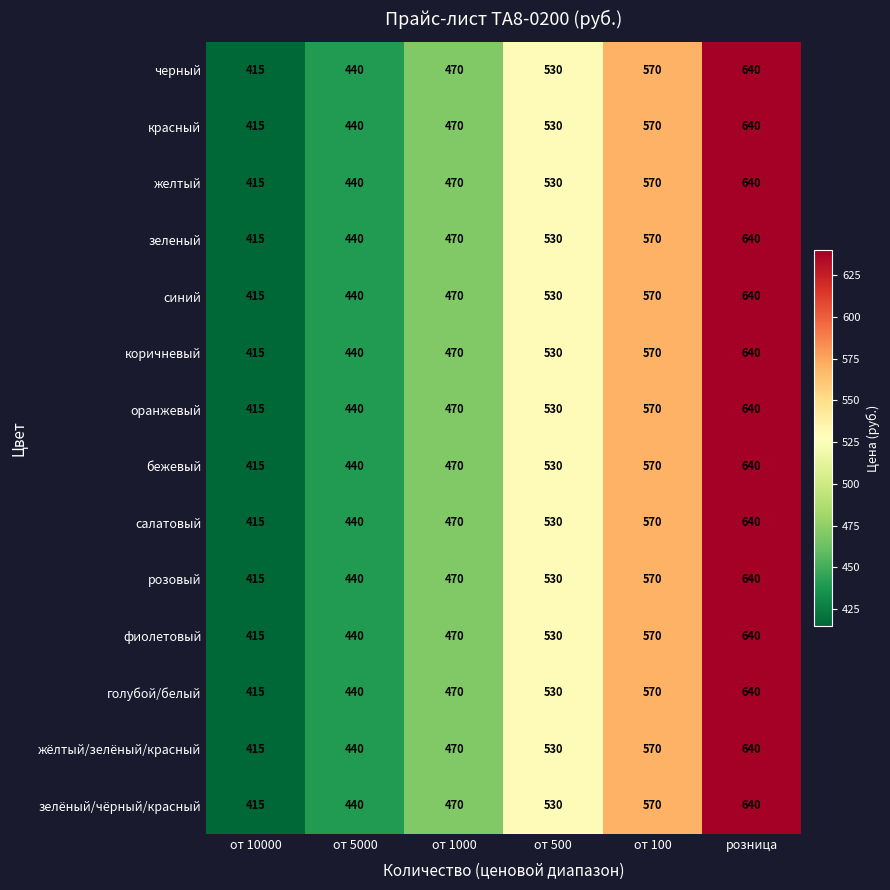

List the labels in order of бежевый value, smallest first.

от 10000, от 5000, от 1000, от 500, от 100, розница